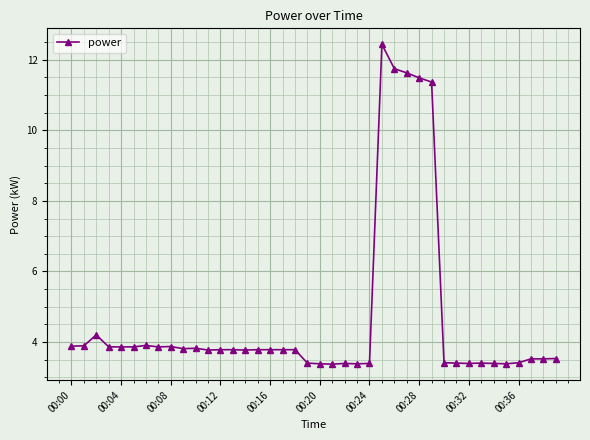

What is the greatest value displayed?

12.4